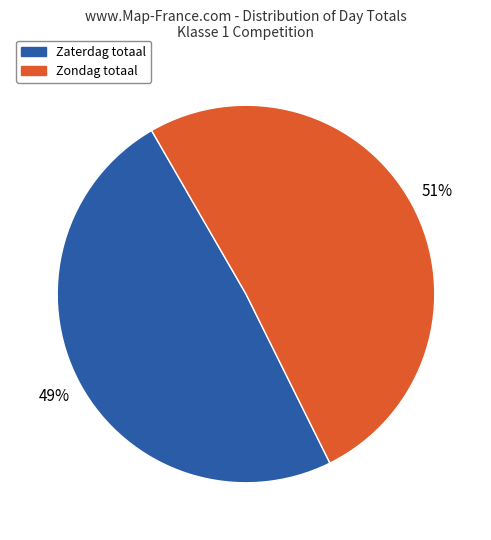

How many segments does this pie chart have?

2